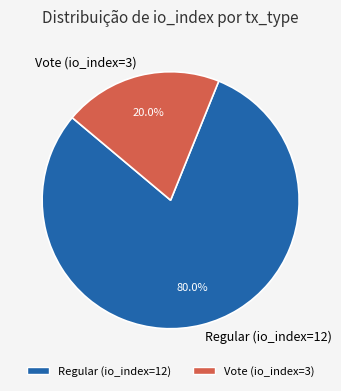

To the nearest percent, what percentage of the pie is Regular (io_index=12)?

80%